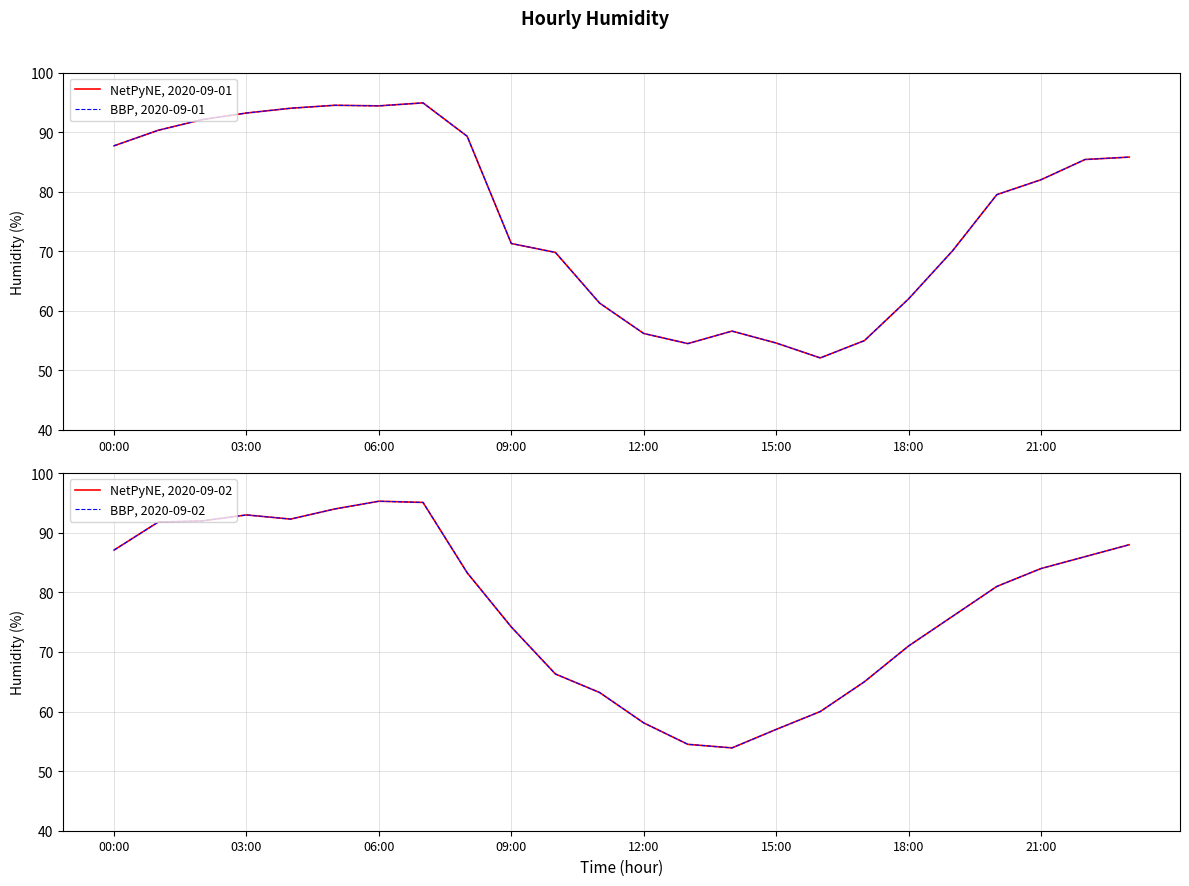

What is the difference between the maximum and second lowest values in the NetPyNE, 2020-09-02 series?

40.8